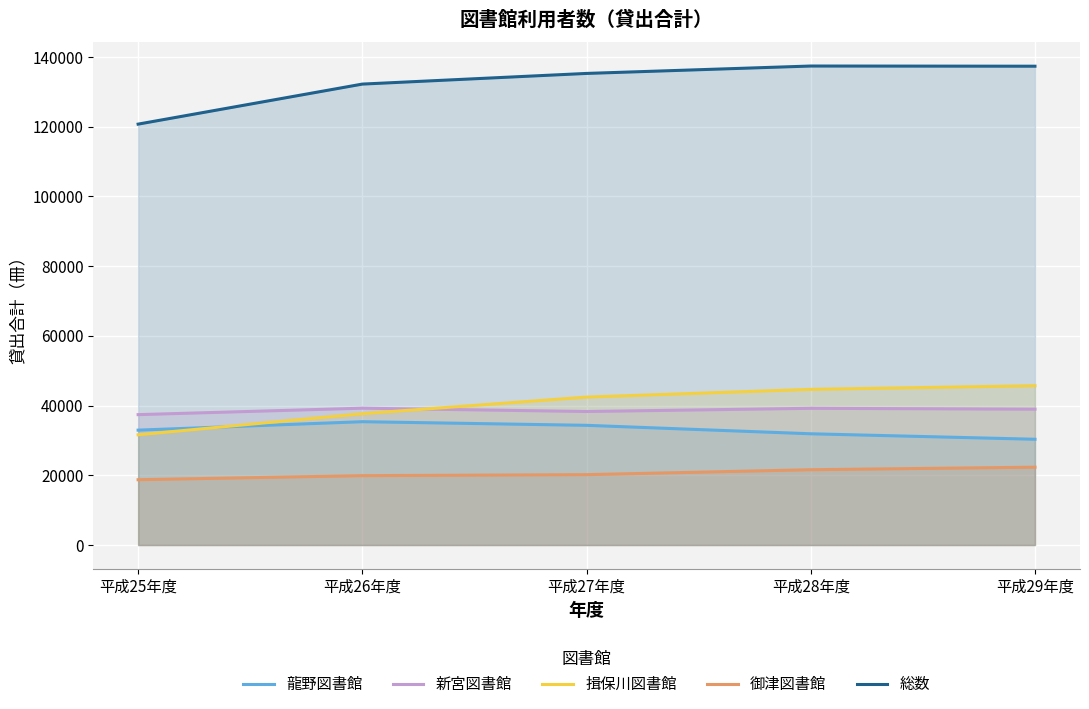

The 龍野図書館 series shows 30350 at 平成29年度. True or false?

True